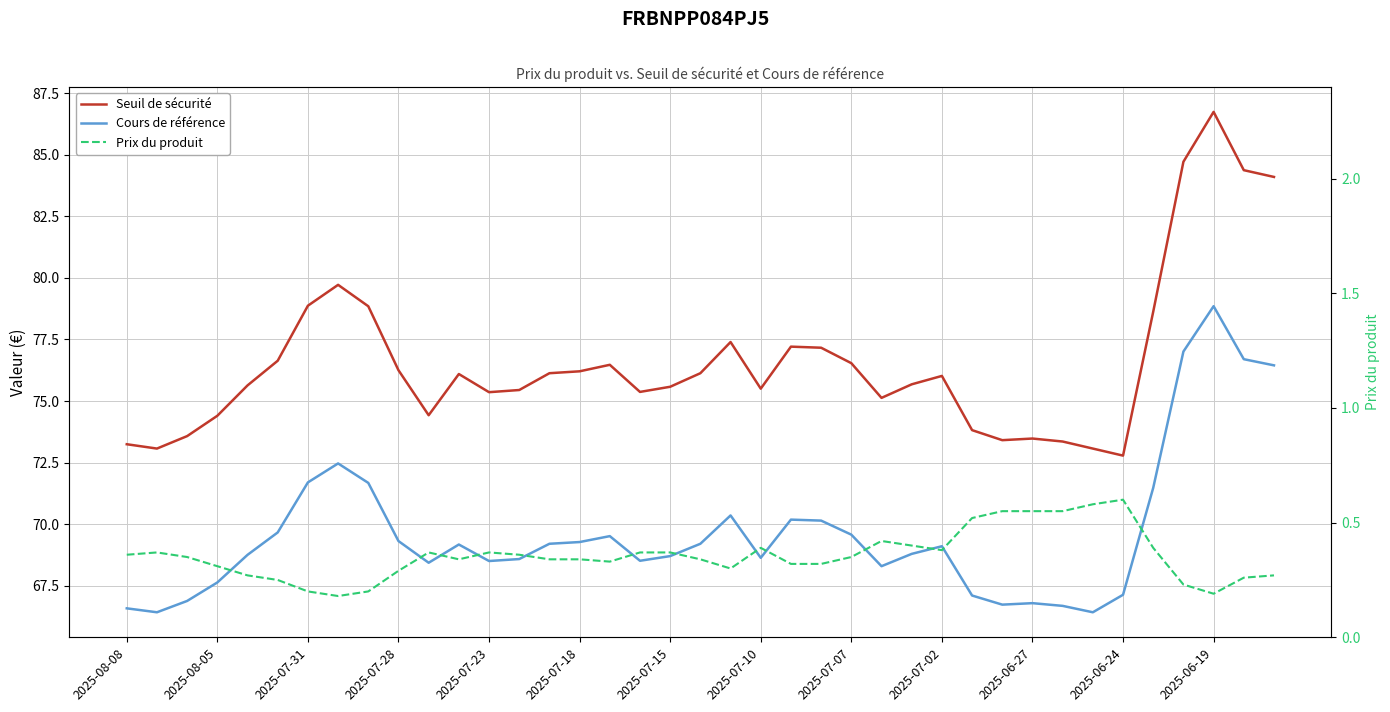

True or false: Seuil de sécurité has more than 2 points higher than both neighbors.

True